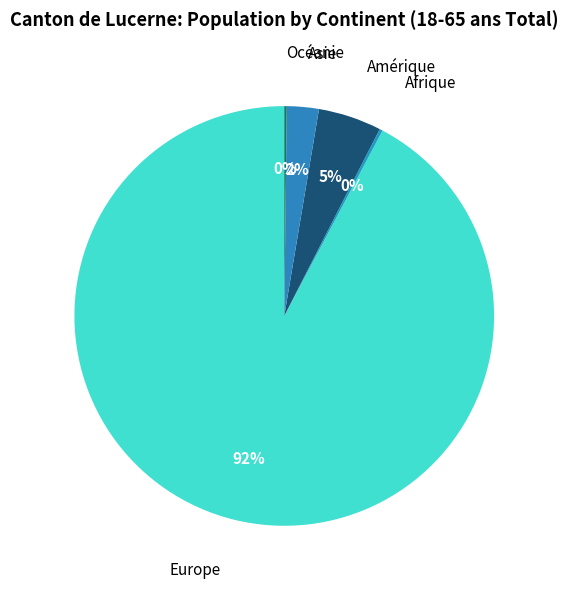

Combined, do Amérique and Asie account for over 50%?

No